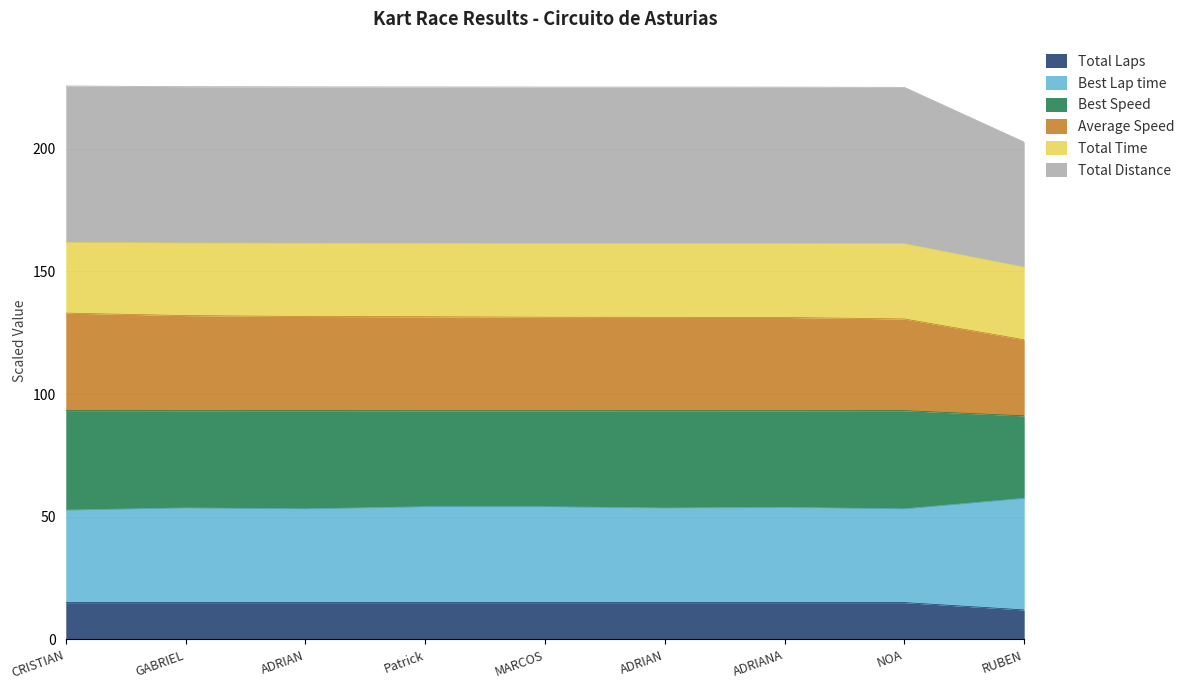

What are all the series names shown in the legend?

Total Laps, Best Lap time, Best Speed, Average Speed, Total Time, Total Distance